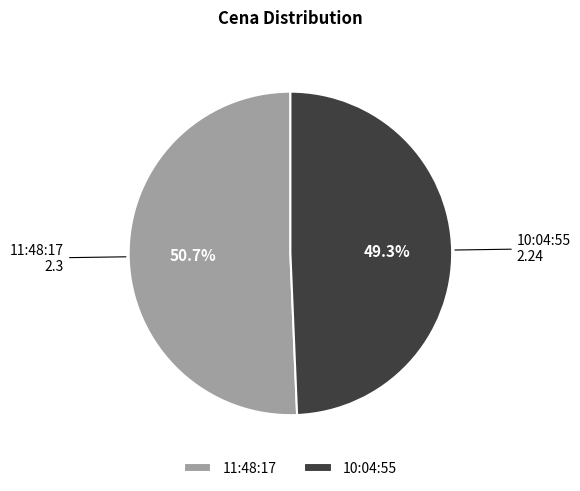

To the nearest percent, what percentage of the pie is 11:48:17?

51%